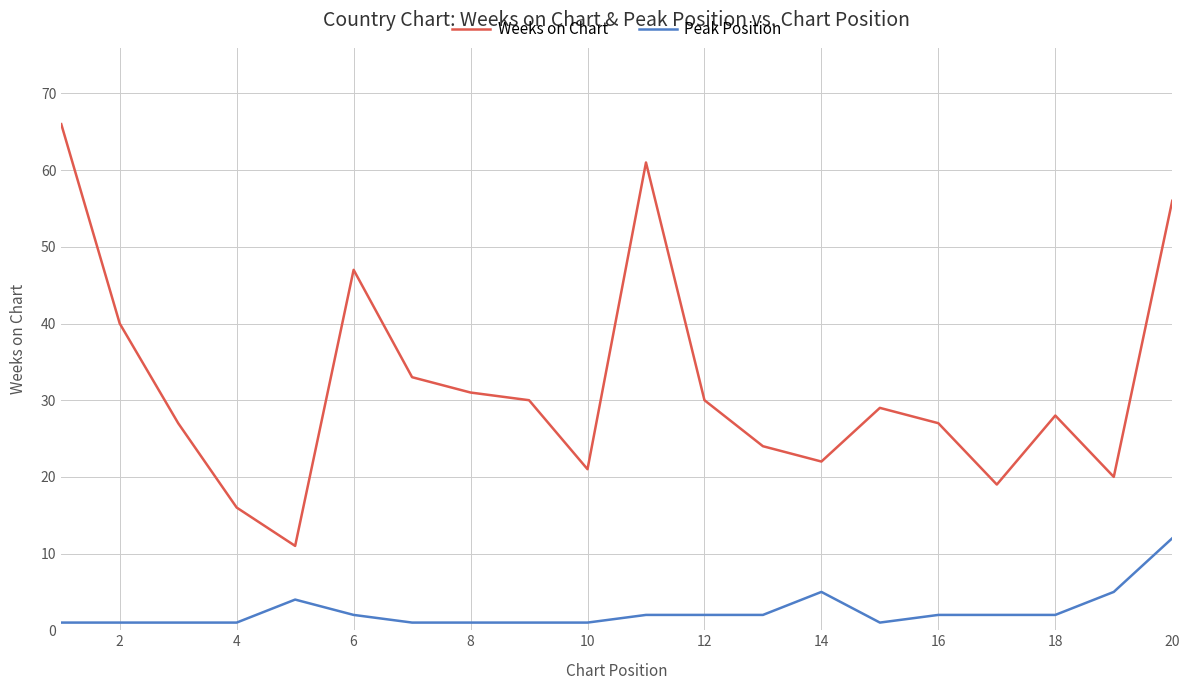

Rank the series by their average value, from lowest to highest.

Peak Position, Weeks on Chart